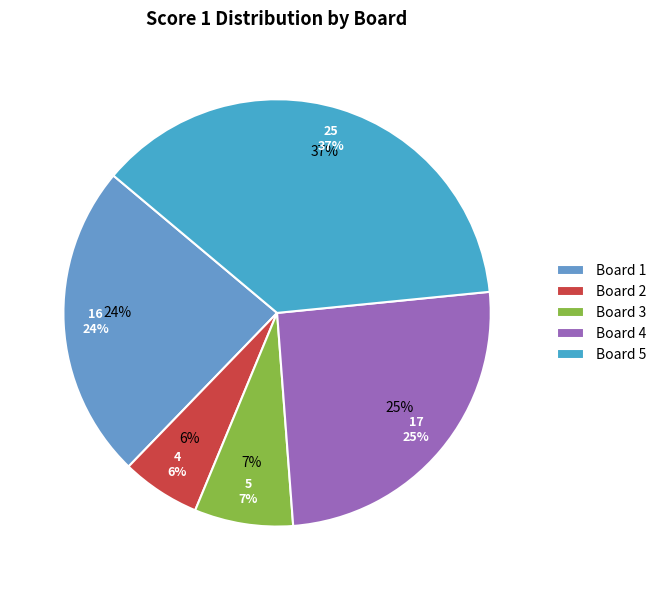

Rank the categories by value from highest to lowest.

Board 5, Board 4, Board 1, Board 3, Board 2